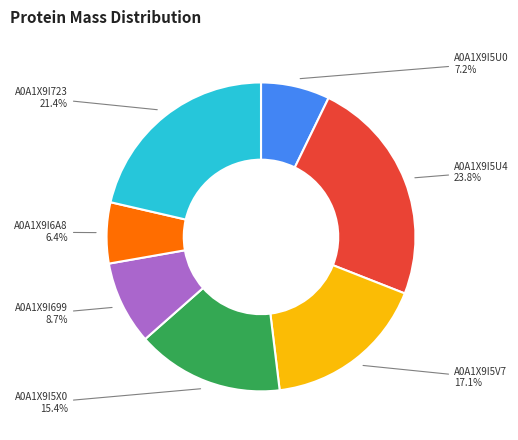

Combined, do A0A1X9I5U4 and A0A1X9I5U0 account for over 50%?

No